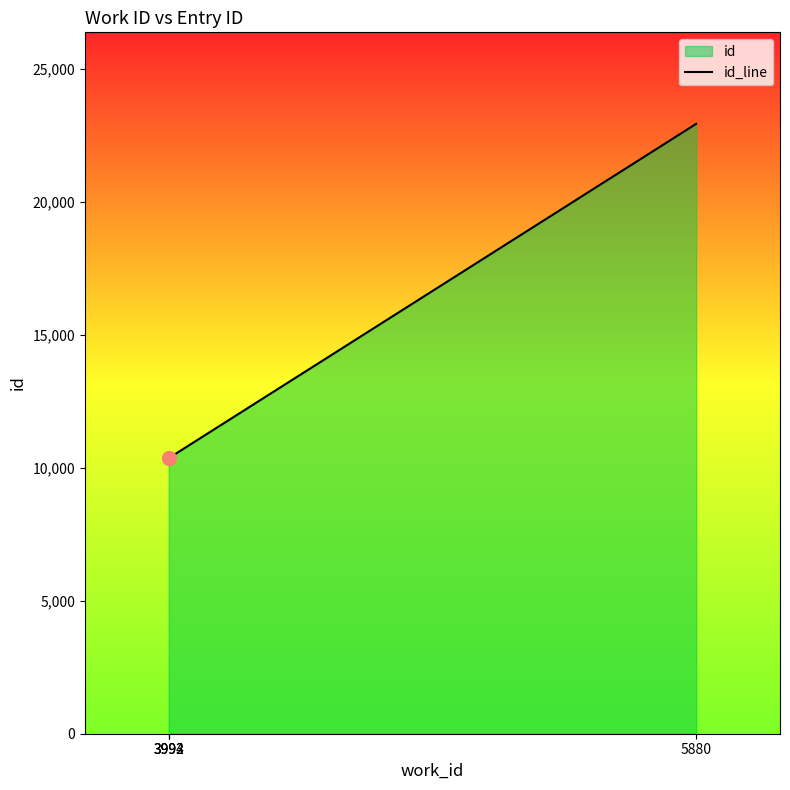

Reading right to left, list all the values displayed in this chart.

22923	10370	10367	10366